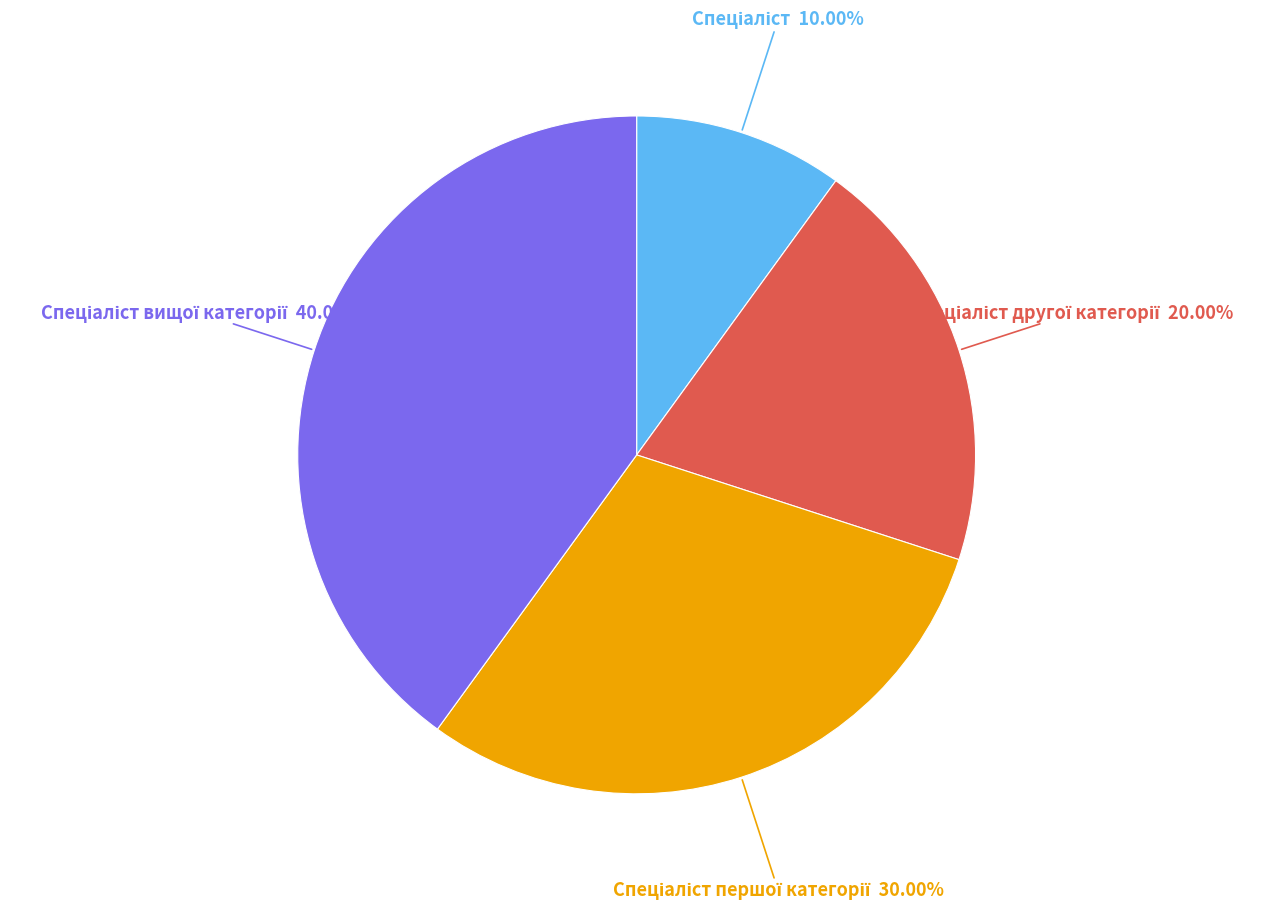

Does any single category account for the majority?

No